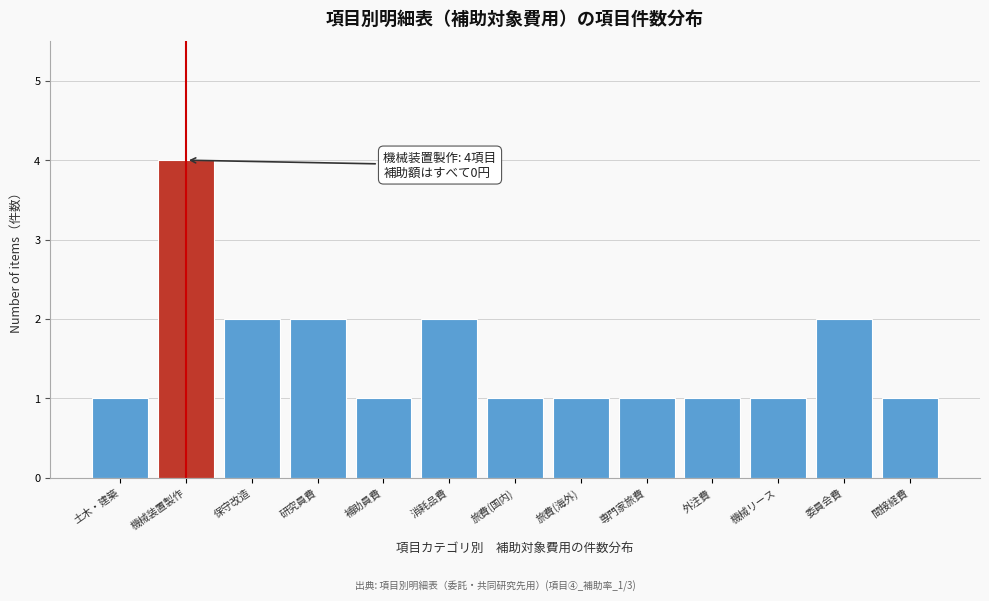

Reading right to left, list all the values displayed in this chart.

1	2	1	1	1	1	1	2	1	2	2	4	1